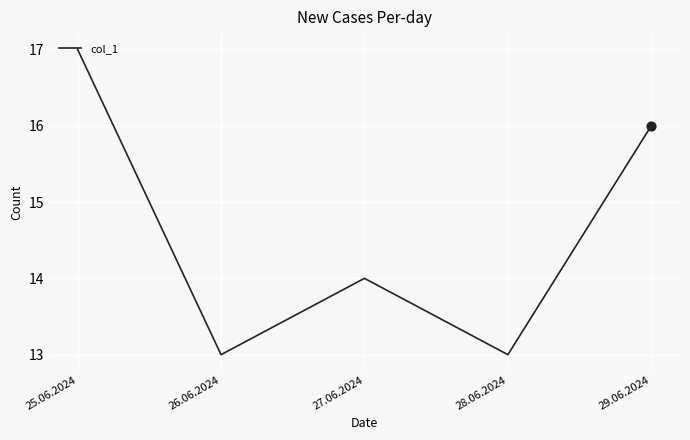

What is the change in value from 26.06.2024 to 29.06.2024?

+3